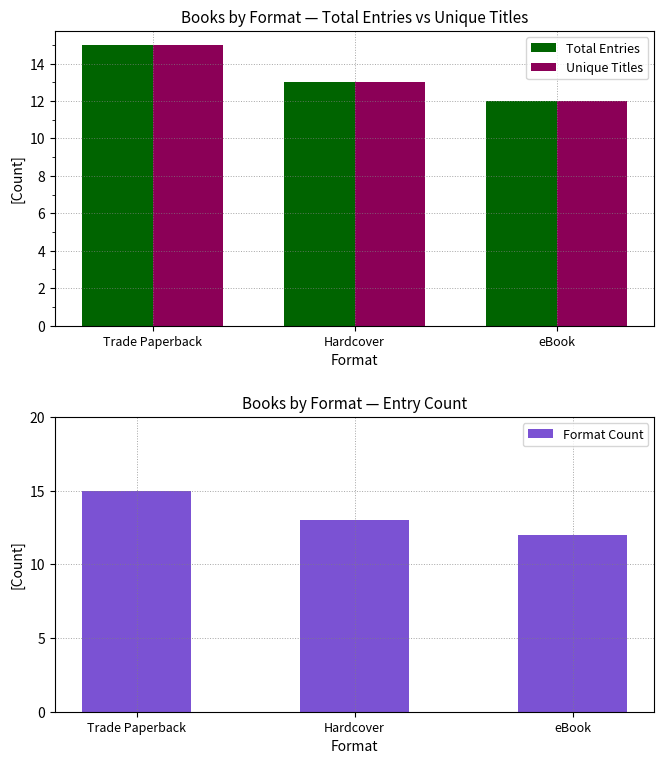

What is the average value of the Total Entries series?

13